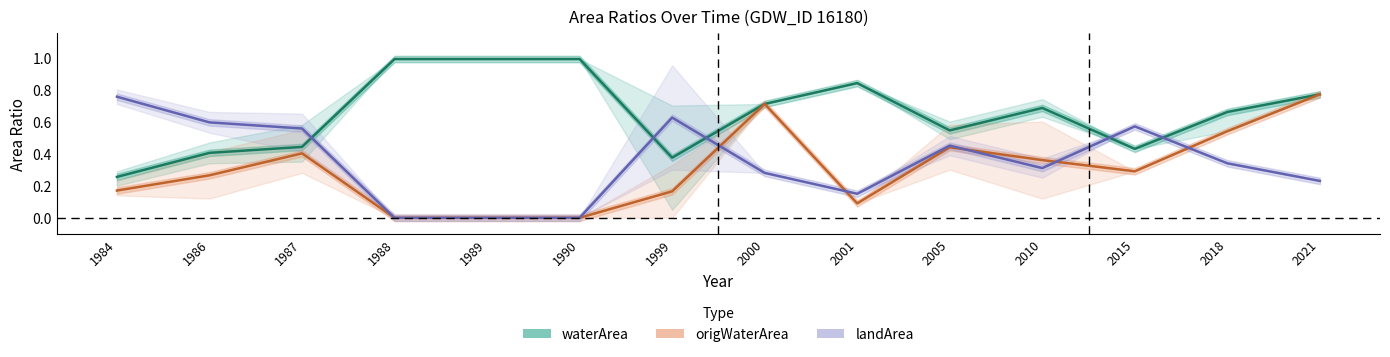

What are all the series names shown in the legend?

waterArea, origWaterArea, landArea